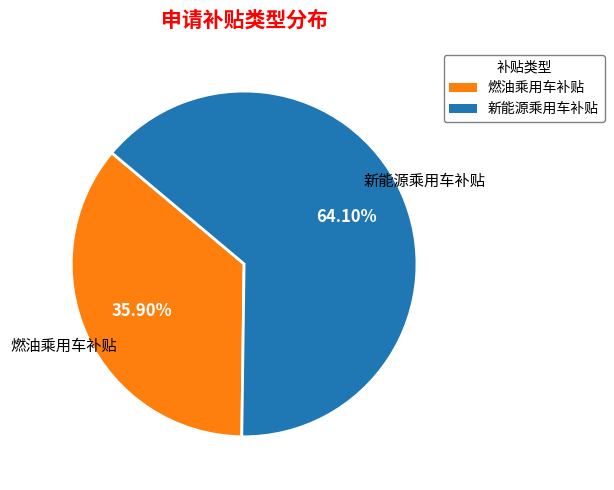

Which has a higher value, 新能源乘用车补贴 or 燃油乘用车补贴?

新能源乘用车补贴